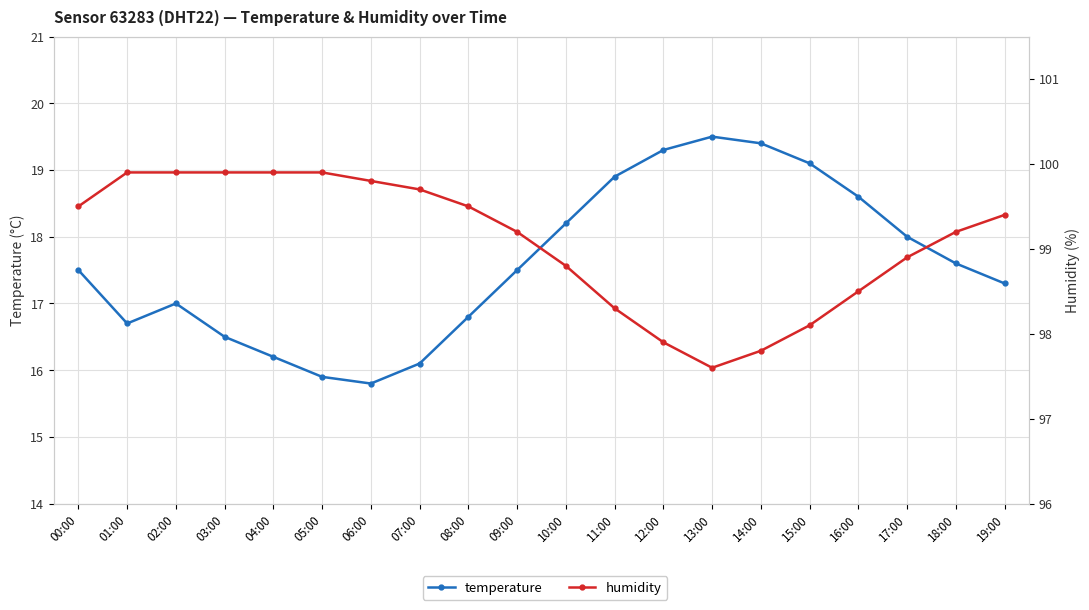

Which has a higher value, 16:00 or 08:00?

16:00